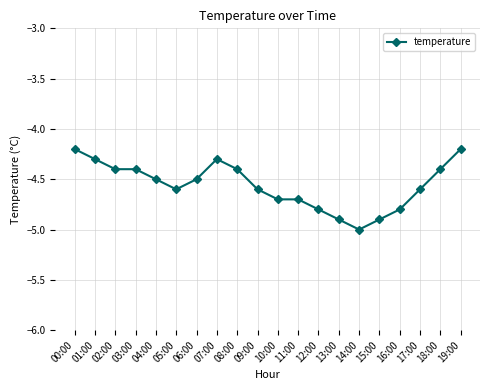

Does the chart display data point markers on the line(s)?

Yes